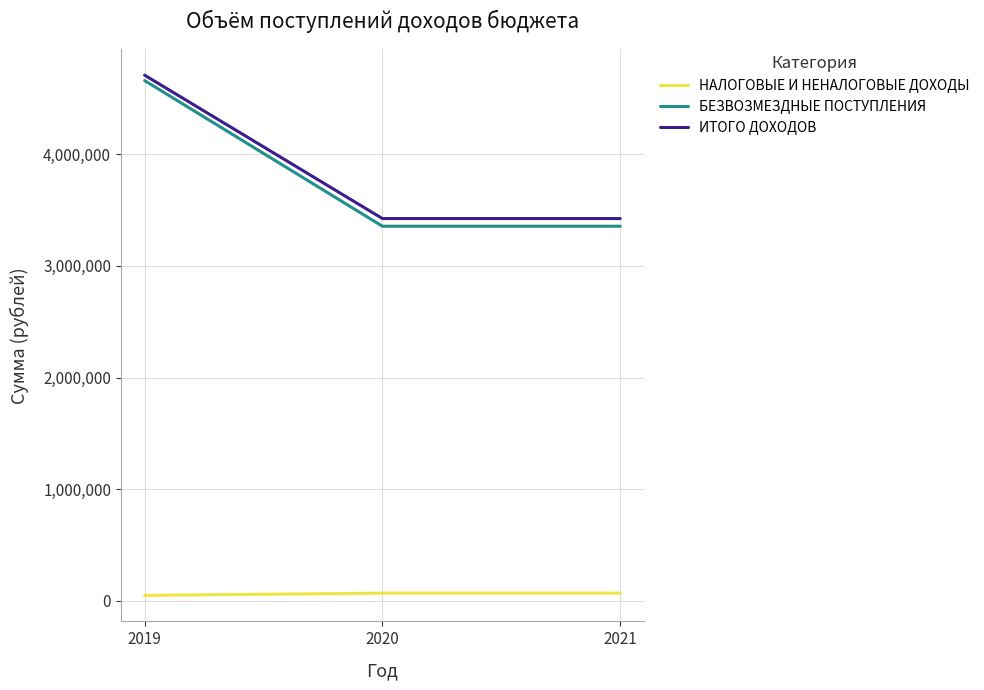

Is it true that БЕЗВОЗМЕЗДНЫЕ ПОСТУПЛЕНИЯ equals 1558003 at 2021?

False